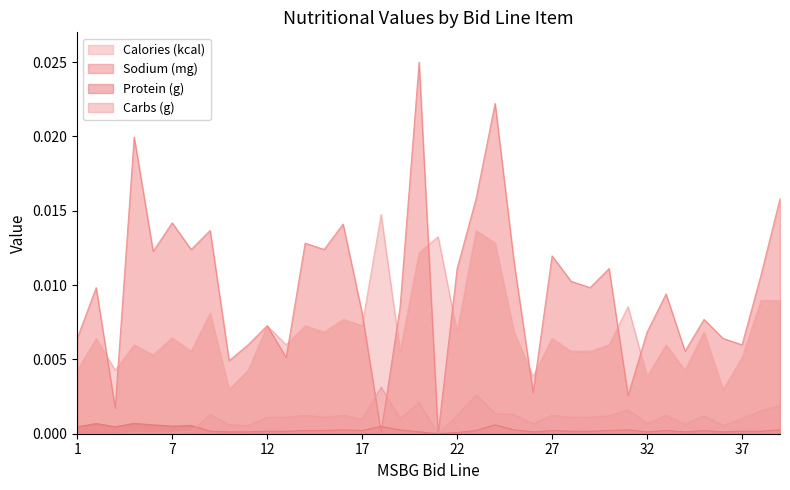

Count the number of data series in this chart.

4